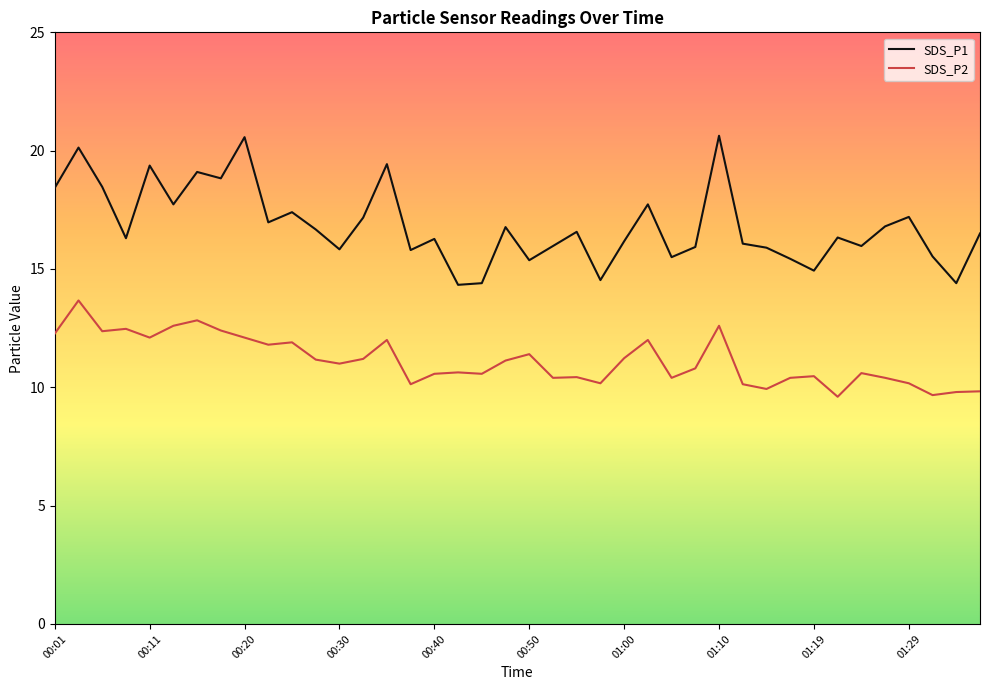

True or false: SDS_P1 and SDS_P2 intersect in this chart.

False